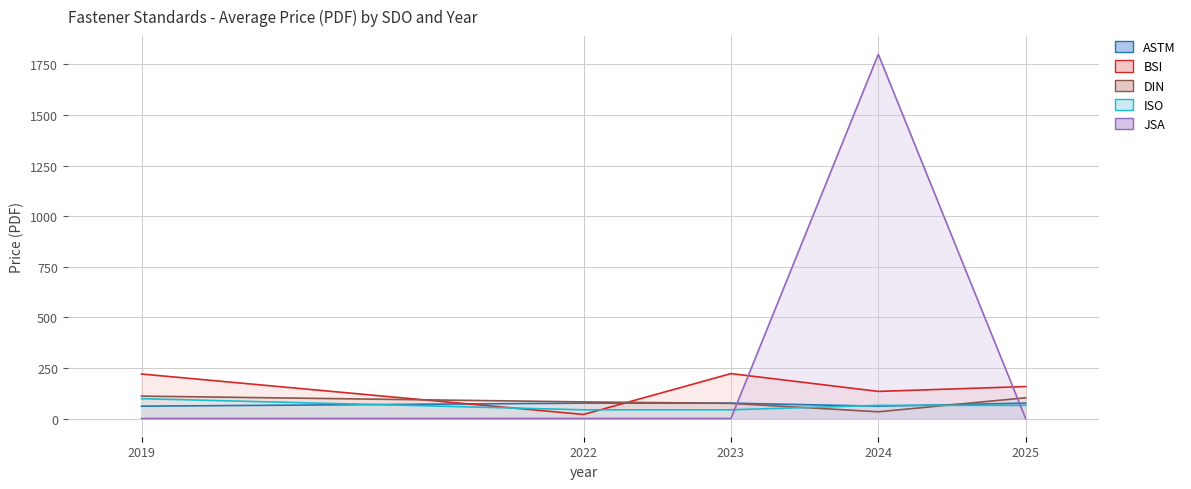

How many times do DIN and JSA cross each other?

2